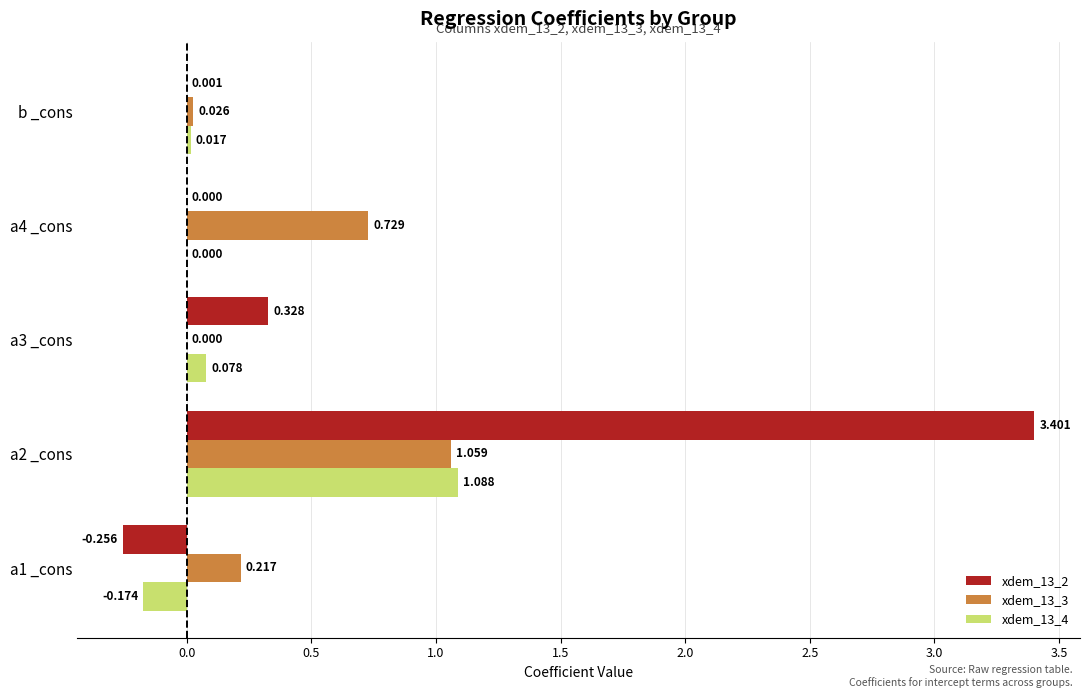

Which series has the largest total across all categories?

xdem_13_2